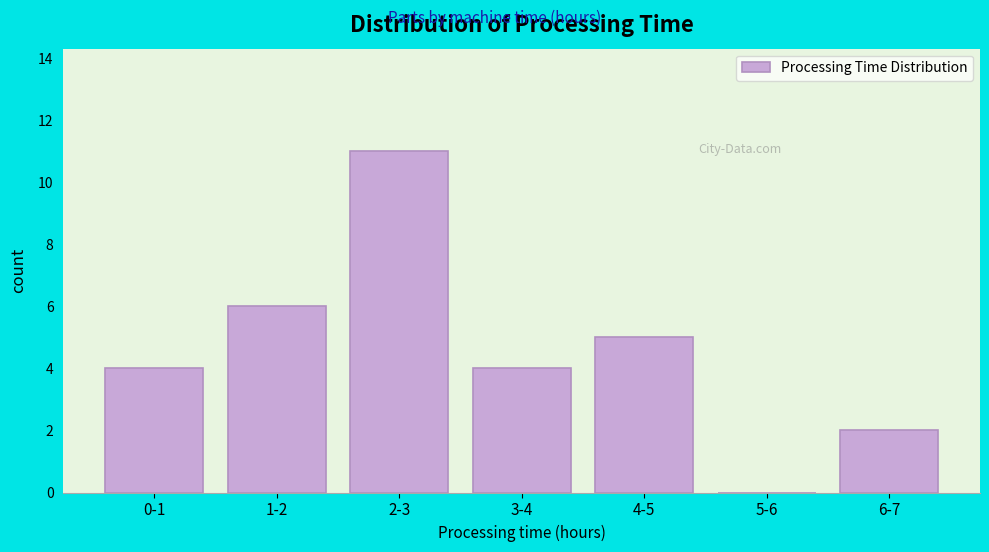

Reading right to left, extract all data points from this chart.

6-7=2	5-6=0	4-5=5	3-4=4	2-3=11	1-2=6	0-1=4